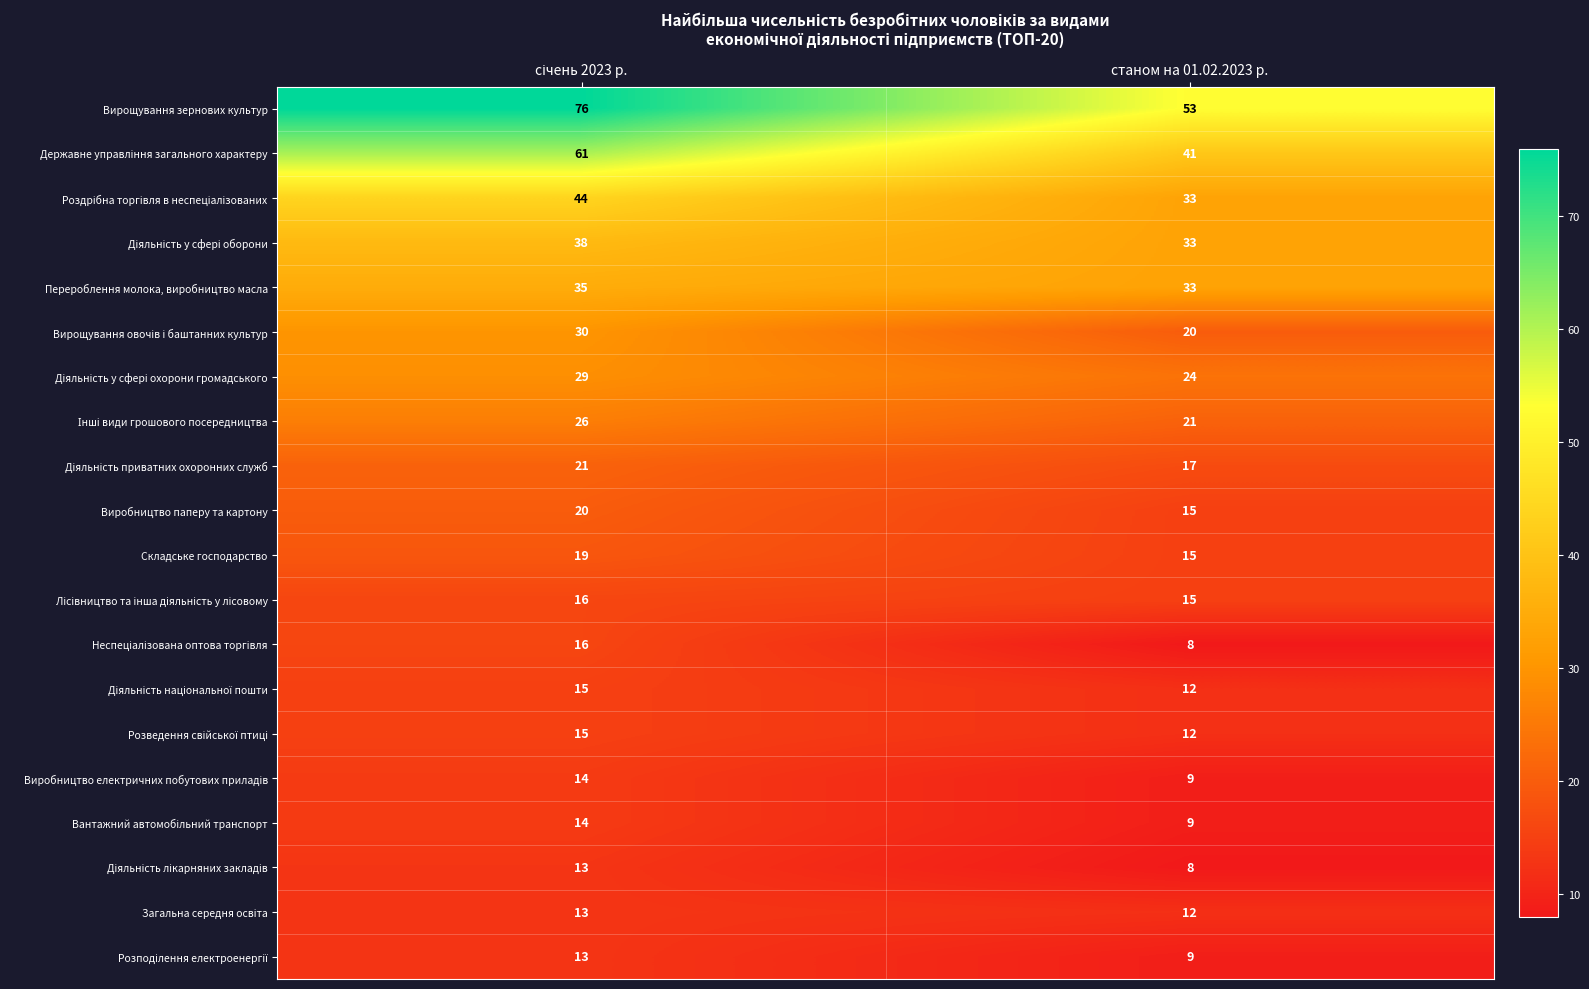

Which series has the largest total across all categories?

Вирощування зернових культур